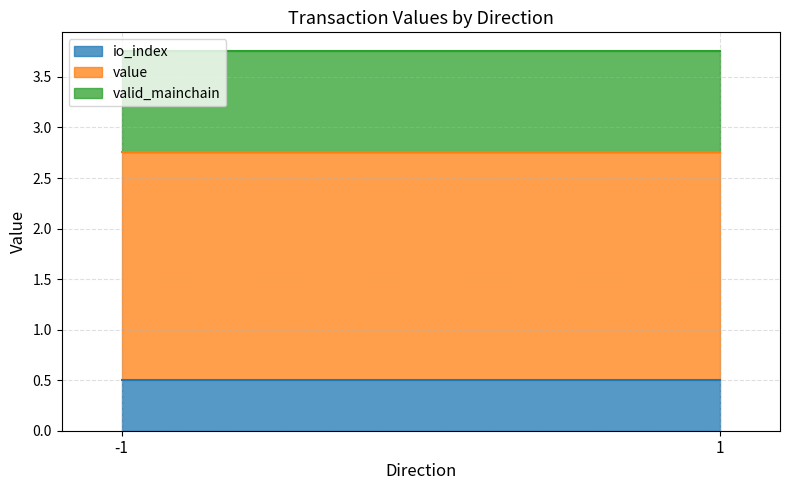

What is the sum of the io_index values at 1 and -1?

1.0